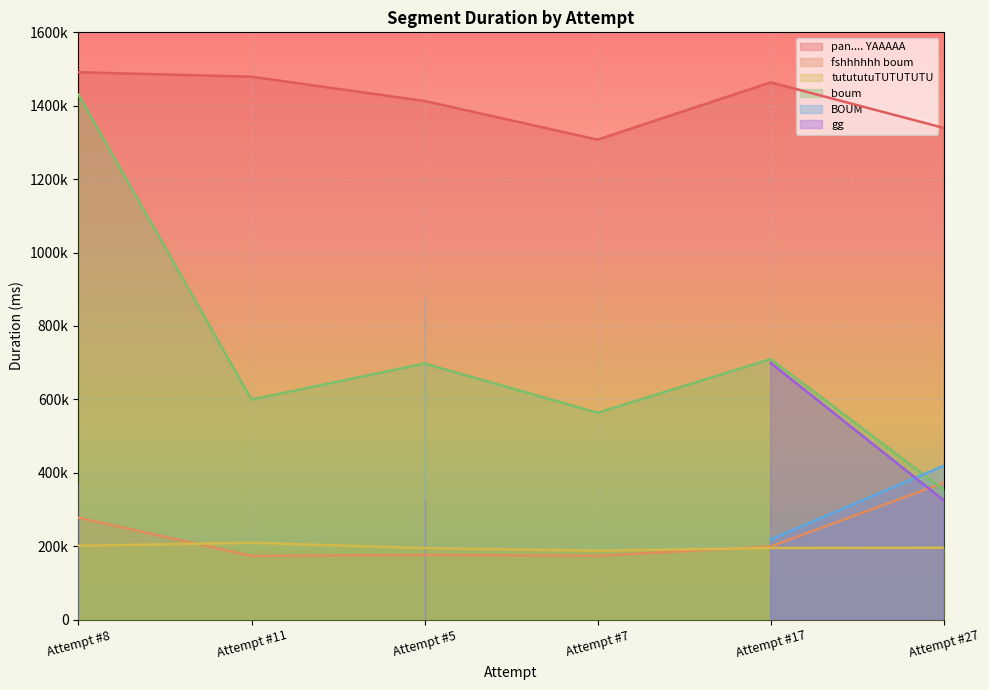

At which label does pan.... YAAAAA reach its minimum?

Attempt #7